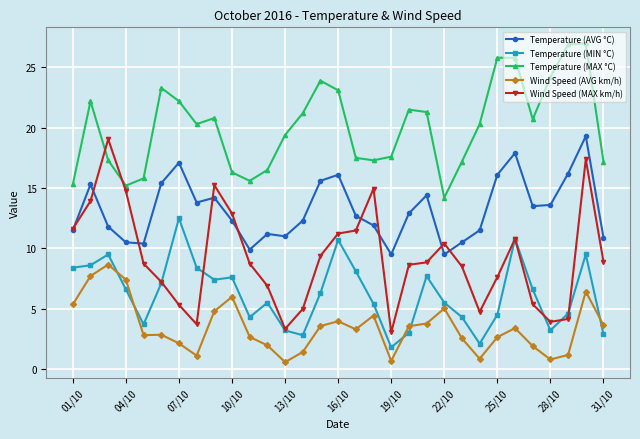

True or false: Temperature (MIN °C) has more than 1 interior local peaks.

True